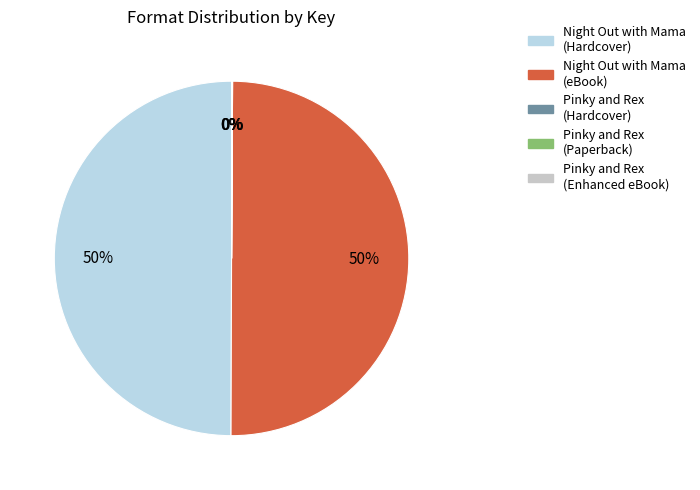

What percentage do Pinky and Rex (Paperback) and Night Out with Mama (eBook) together represent?

50.0%